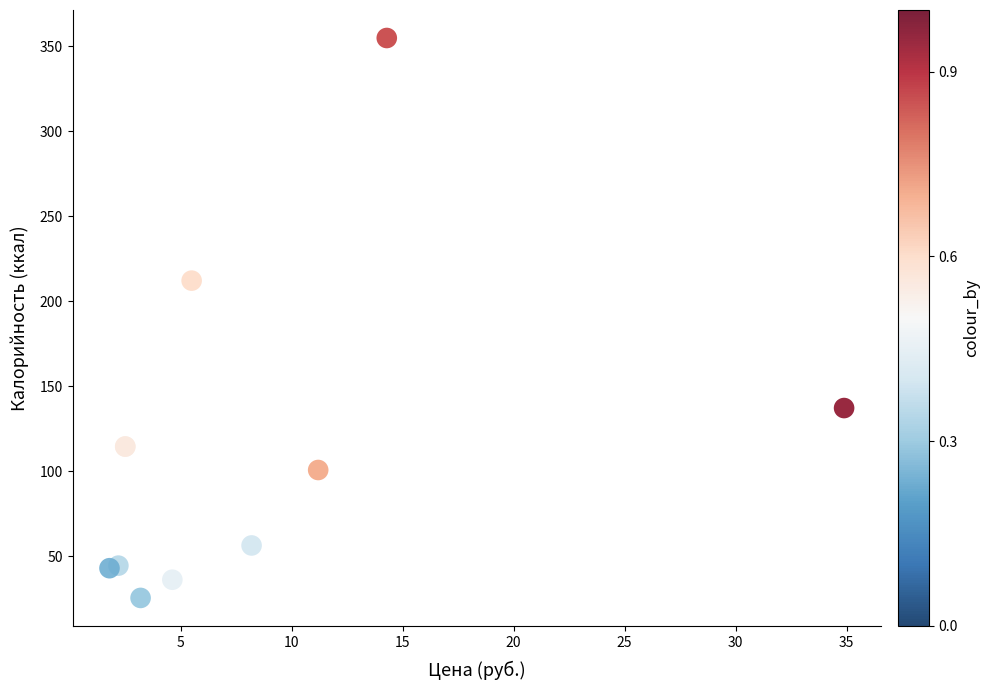

What Y value in the scatter plot is closest to 190?

212.2